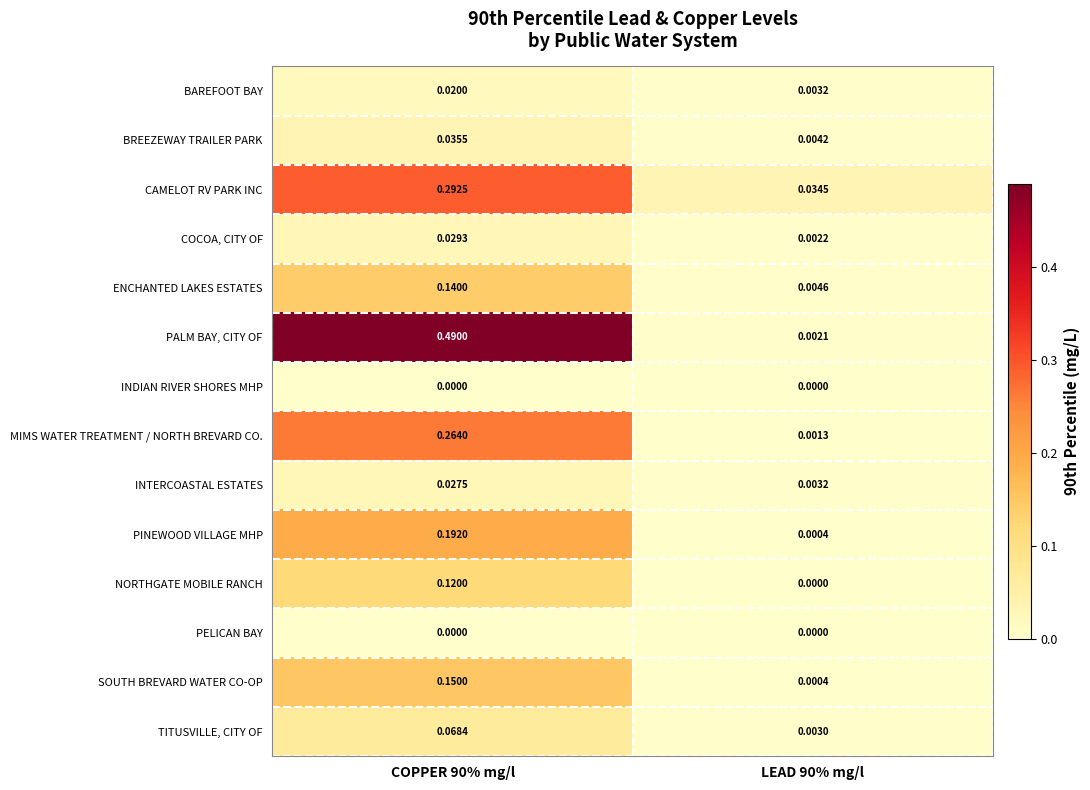

Which series has the largest range (max minus min)?

PALM BAY, CITY OF